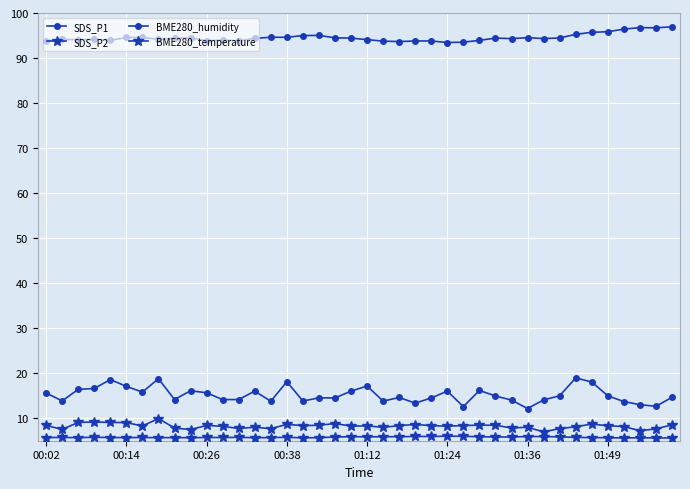

How many interior local valleys does the SDS_P2 series have?

12